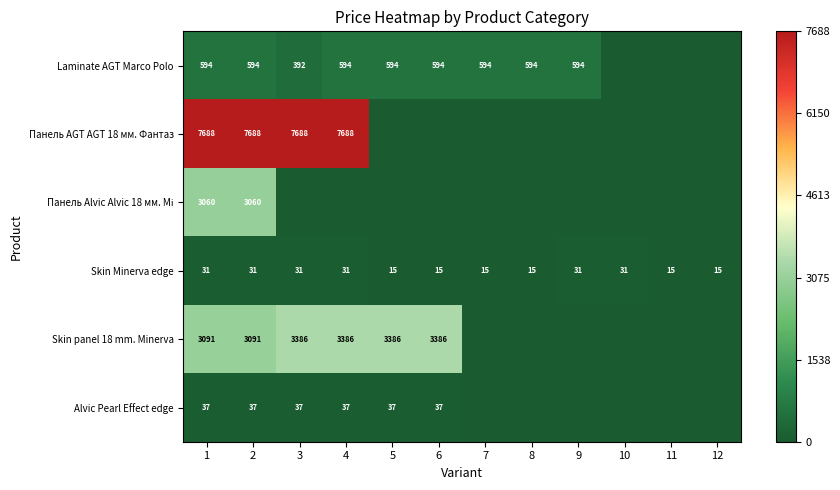

What is the difference between the maximum and minimum values in the Skin Minerva edge series?

16